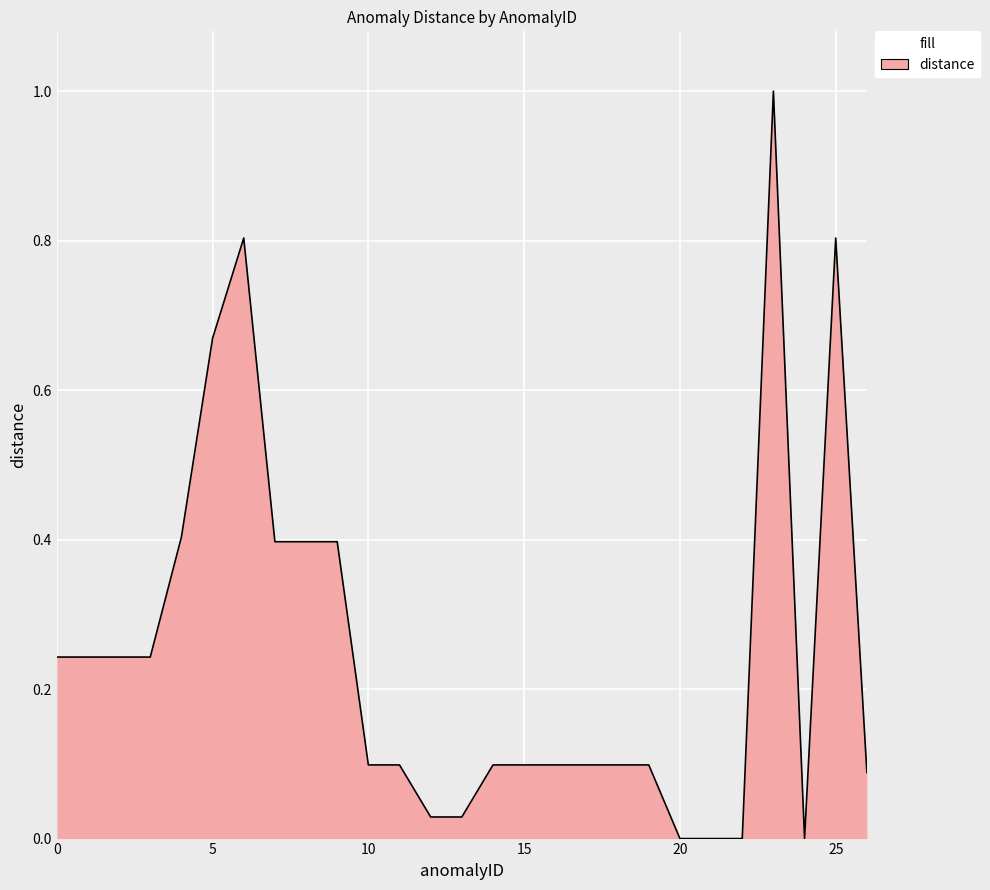

What is the greatest value displayed?

1.0